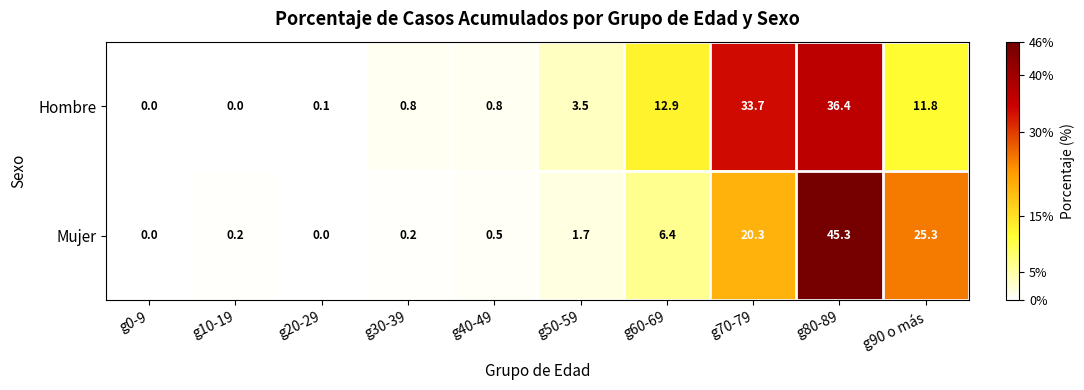

What is the difference between the Mujer values at g40-49 and g30-39?

0.3